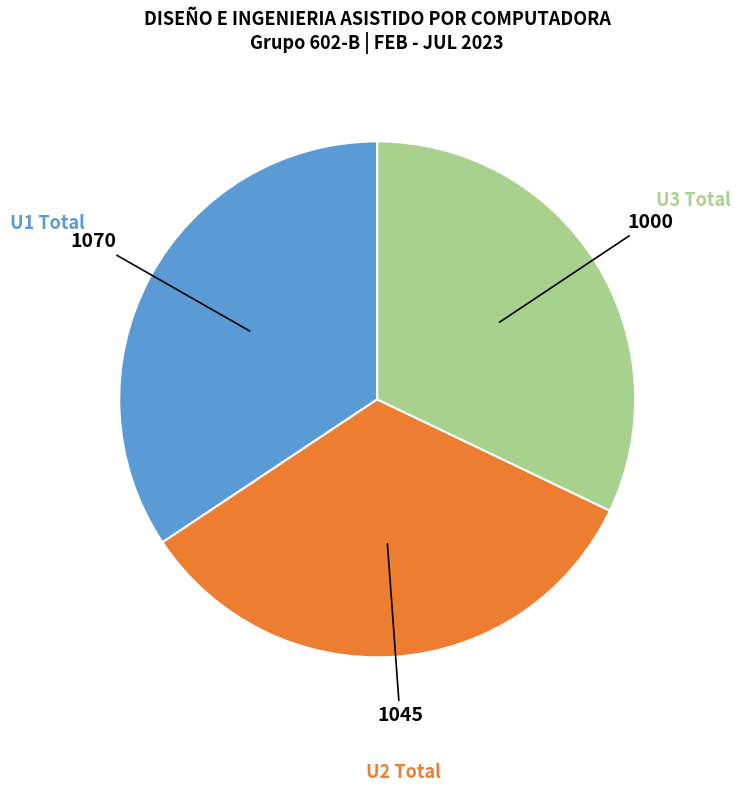

Is there any slice that represents more than half of the pie?

No